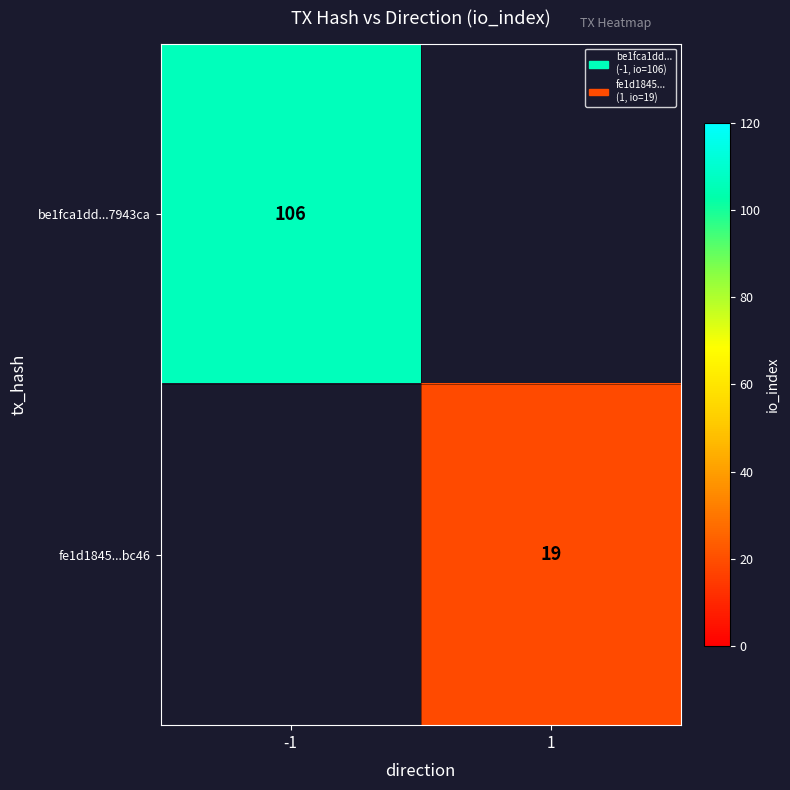

Which category has the highest value across all series?

-1